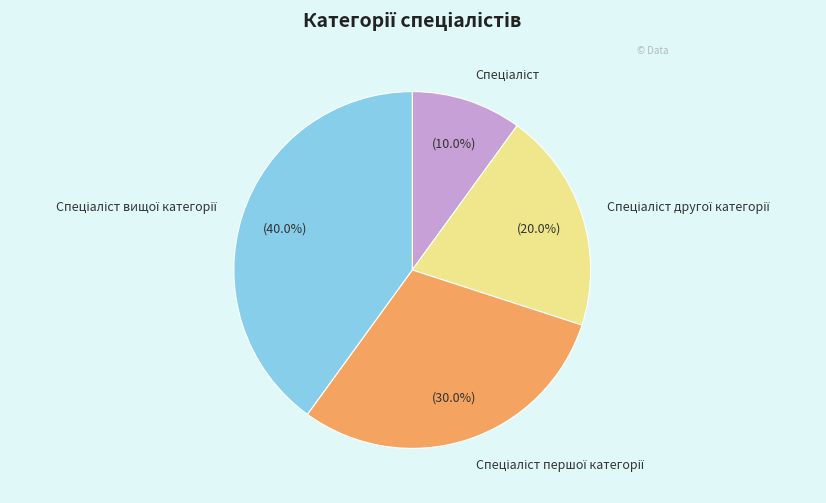

Does any single category account for the majority?

No